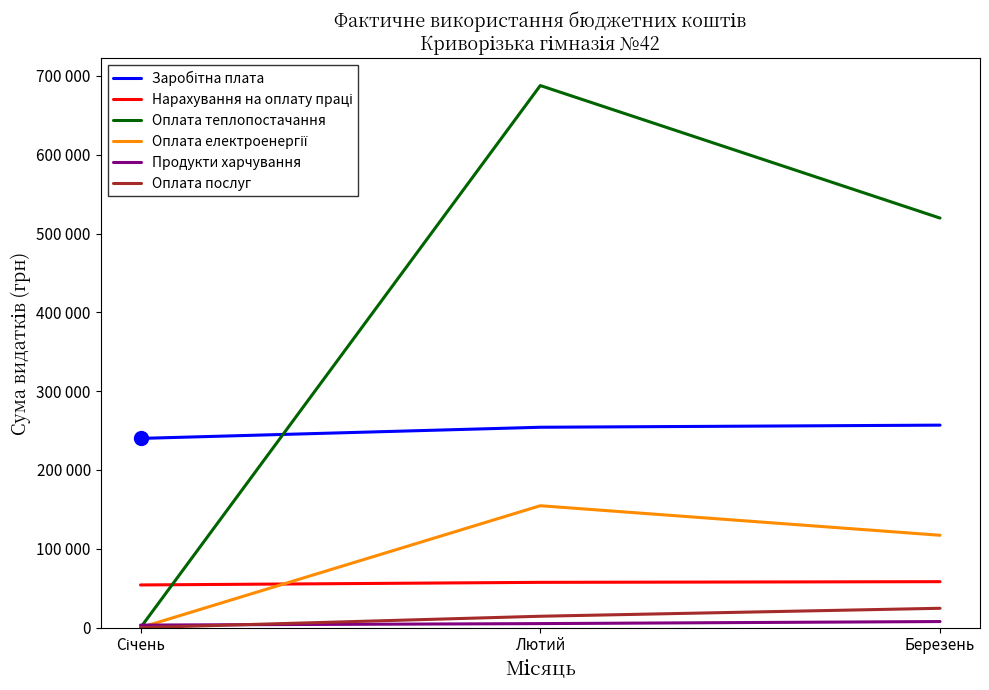

Is it true that Заробітна плата equals 145655.5 at Березень?

False